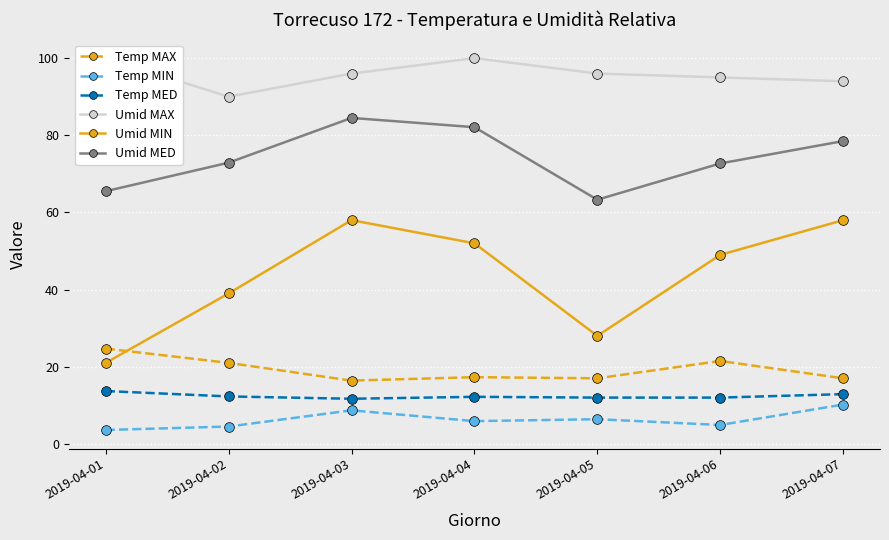

What is the greatest value displayed?

100.0